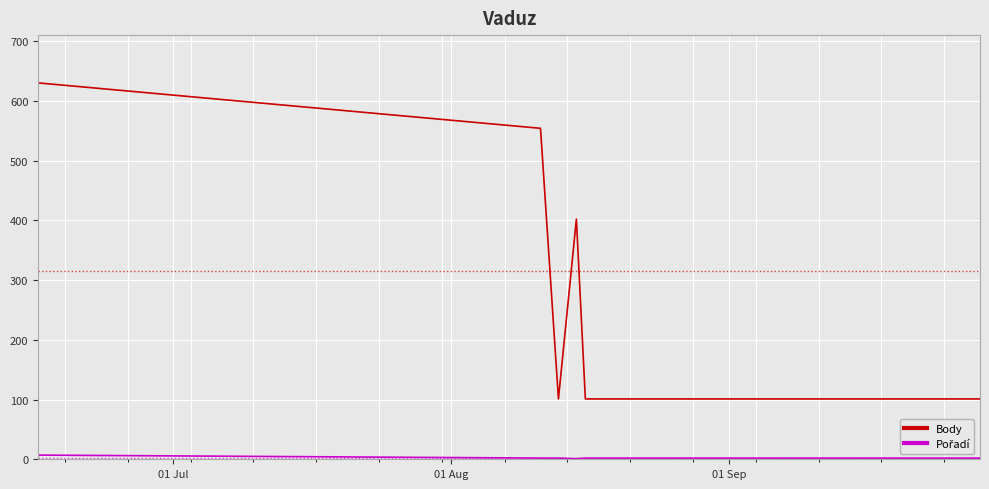

Which series has the largest range (max minus min)?

Body